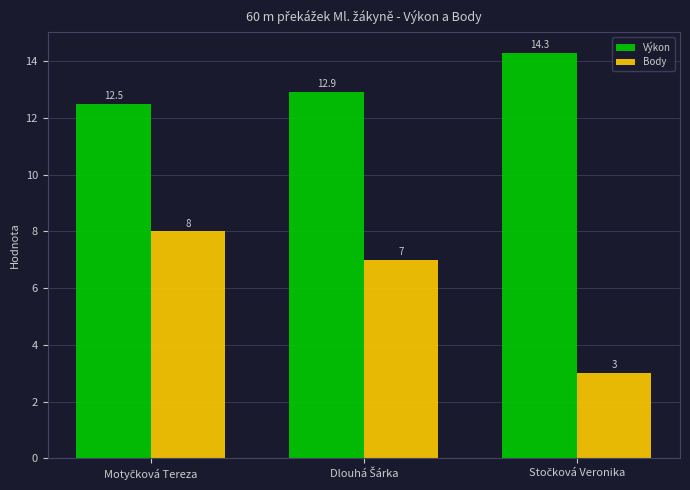

List the series in order of their overall mean, highest first.

Výkon, Body